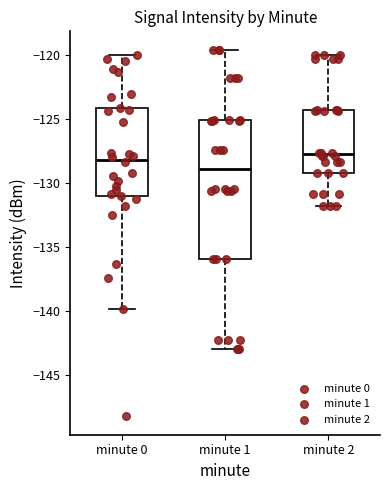

Where does the median line of the box for minute 0 sit on the y-axis? The values are not printed on the chart, so give them approximately, as read against the axis.

-128.0